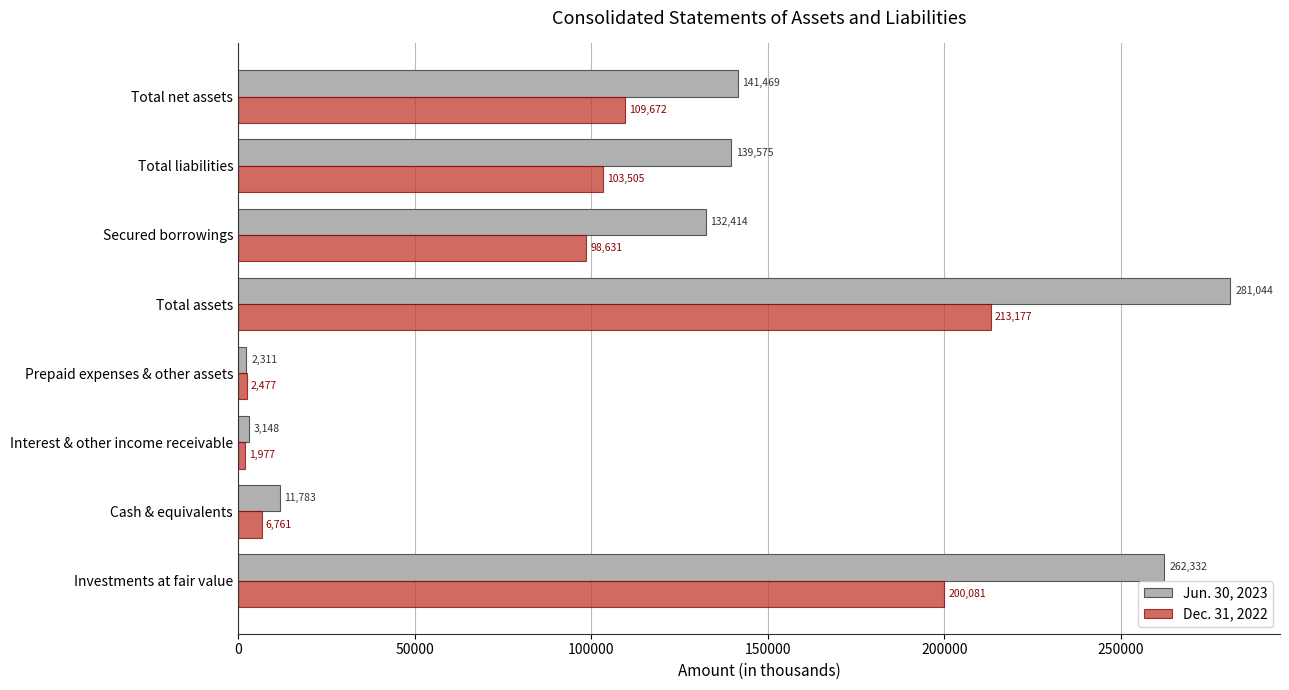

What is the lowest value of the Dec. 31, 2022 series?

1977